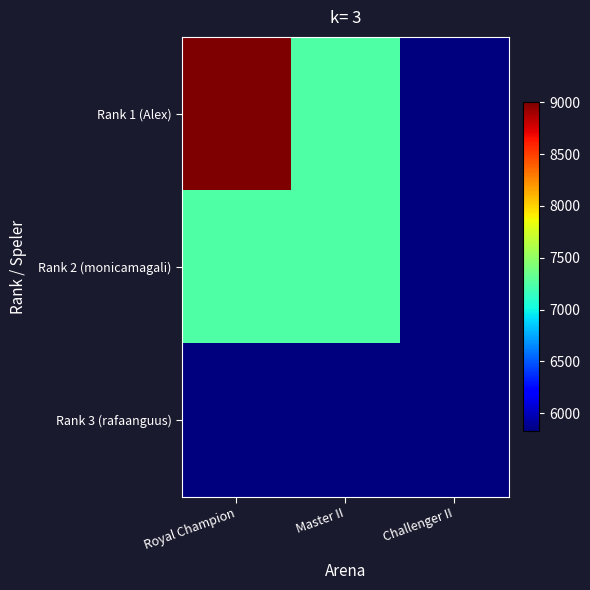

Reading left to right, transcribe all the data shown in this chart.

Rank 1 (Alex): Royal Champion=9000	Master II=7249	Challenger II=5827
Rank 2 (monicamagali): Royal Champion=7249	Master II=7249	Challenger II=5827
Rank 3 (rafaanguus): Royal Champion=5827	Master II=5827	Challenger II=5827